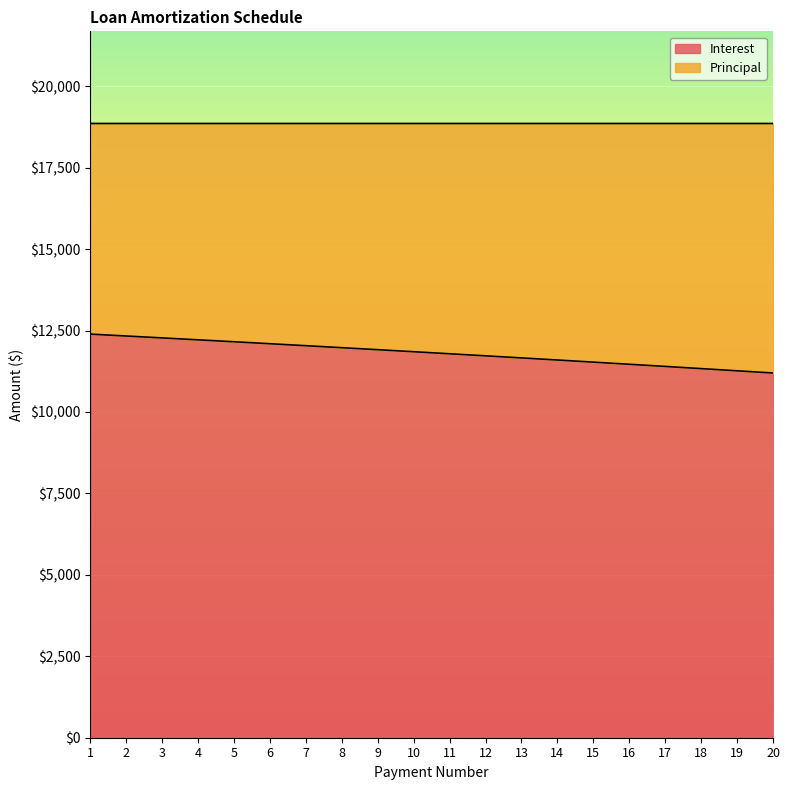

True or false: the data shows 12033.9 at 7.

True